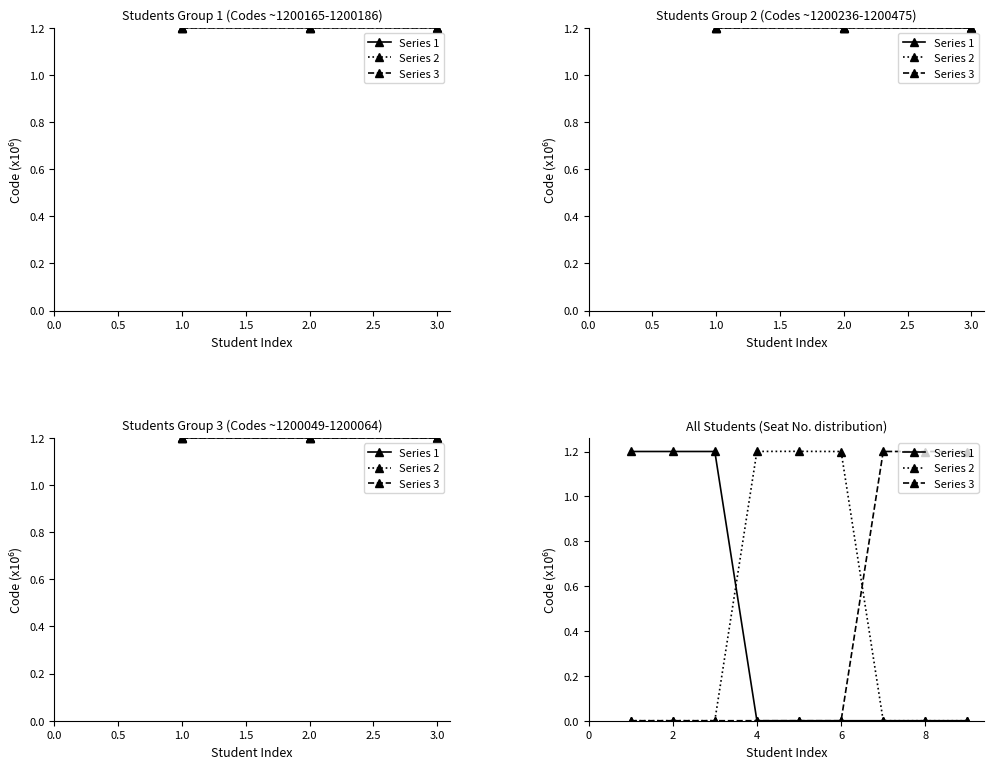

What is the difference between the second highest and second lowest values in the Series 2 series?

1.2